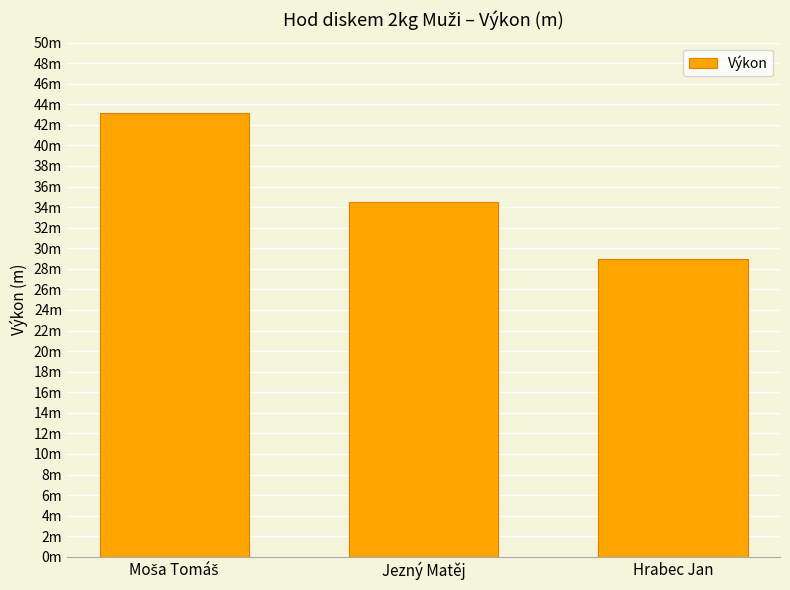

The value at Jezný Matěj is 34.5. True or false?

True